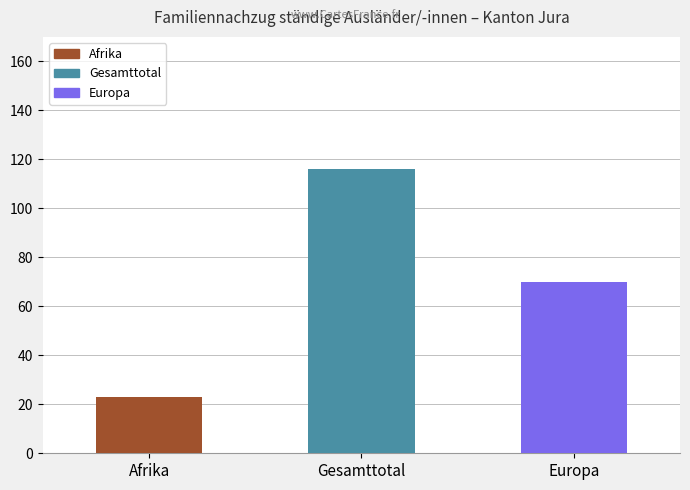

At how many categories does at least one series exceed 94?

1